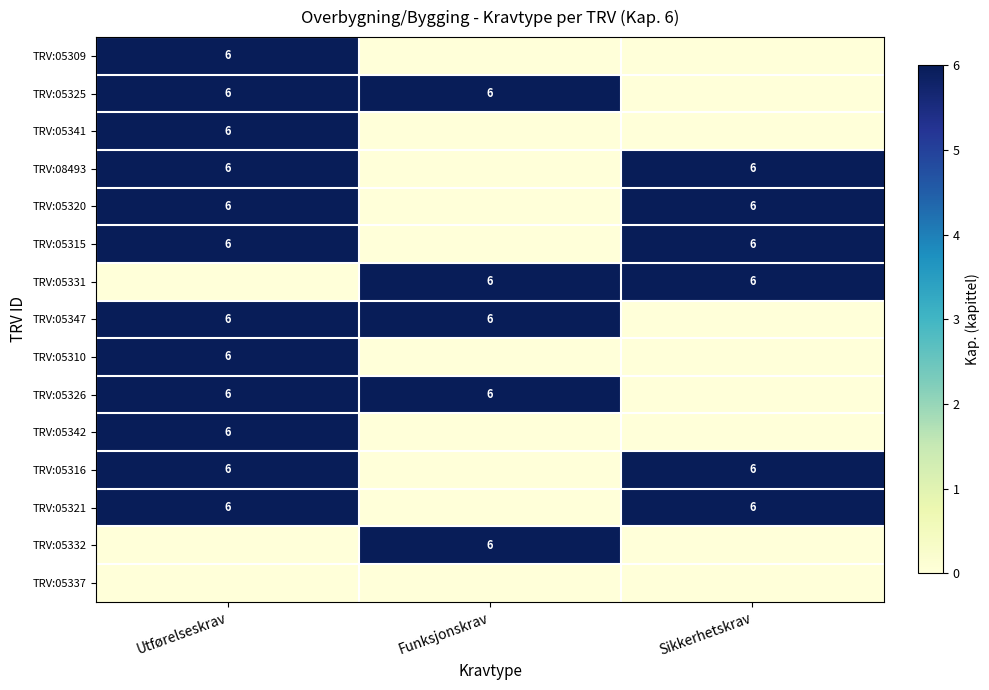

True or false: TRV:05331 has a value of 10 at Sikkerhetskrav.

False